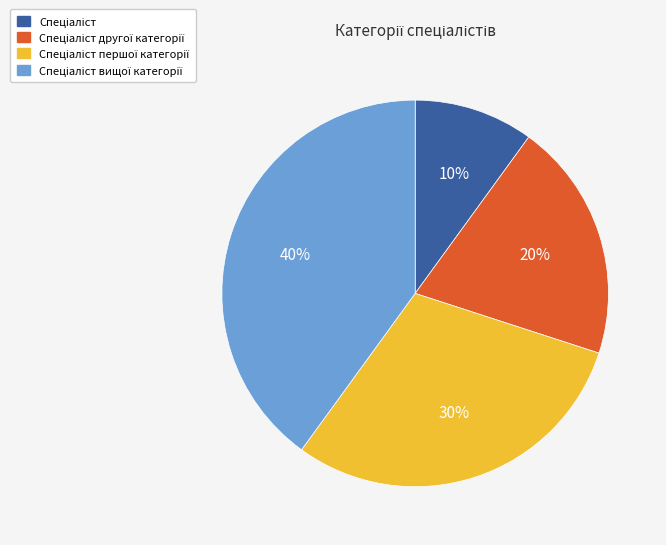

Is there a majority slice in this chart?

No